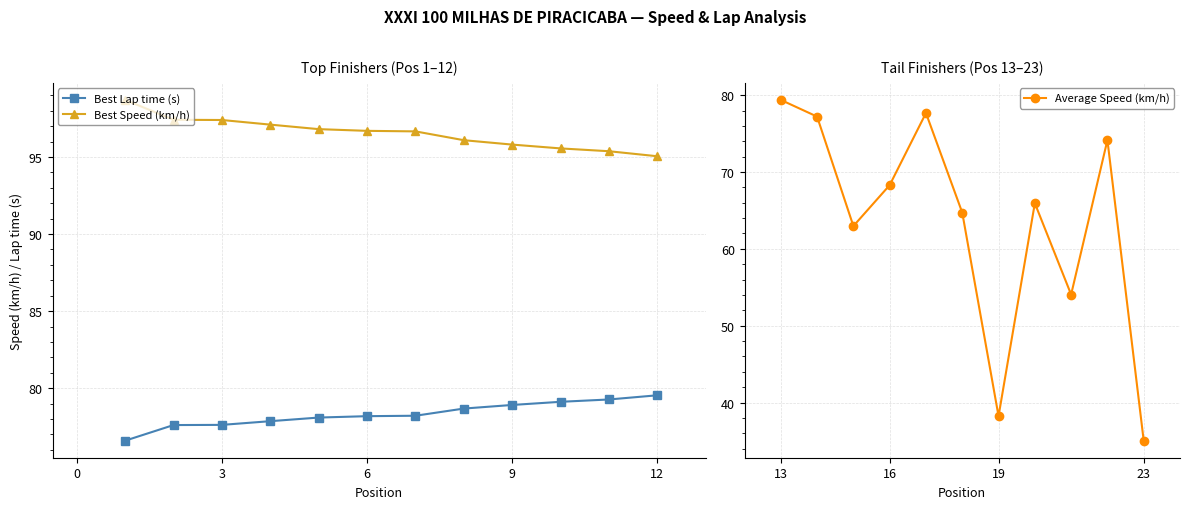

Where does the Best Lap time series first go above 79?

10